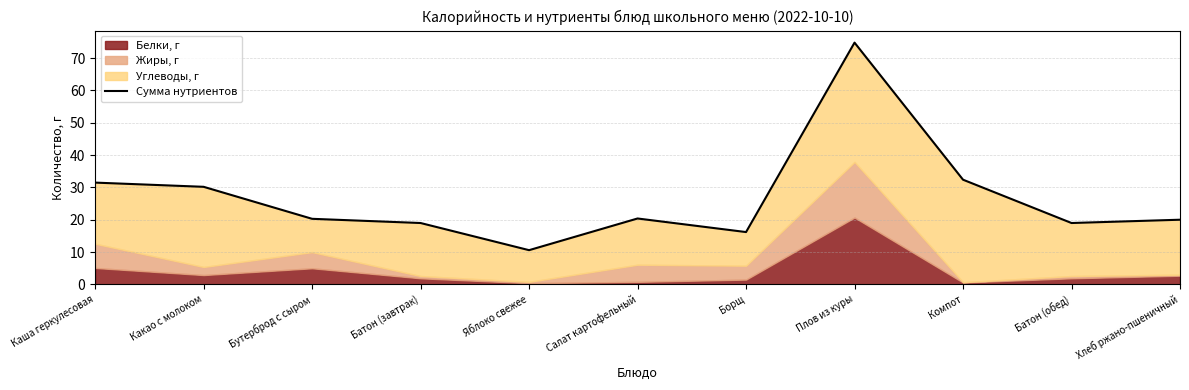

What is the difference between the values at Салат картофельный and Хлеб ржано-пшеничный?

0.4